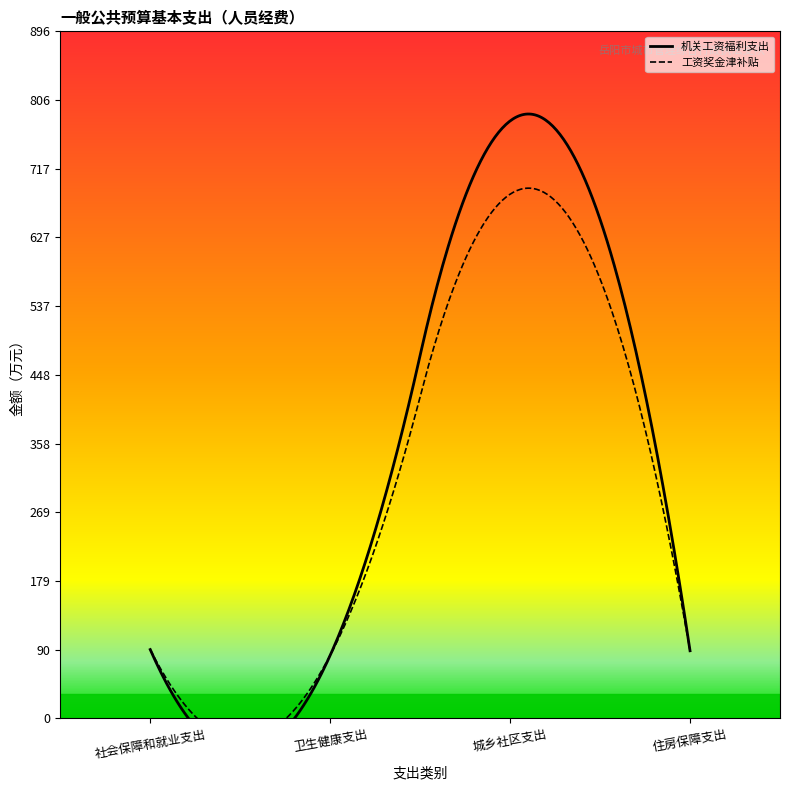

At how many categories does at least one series exceed 676?

1